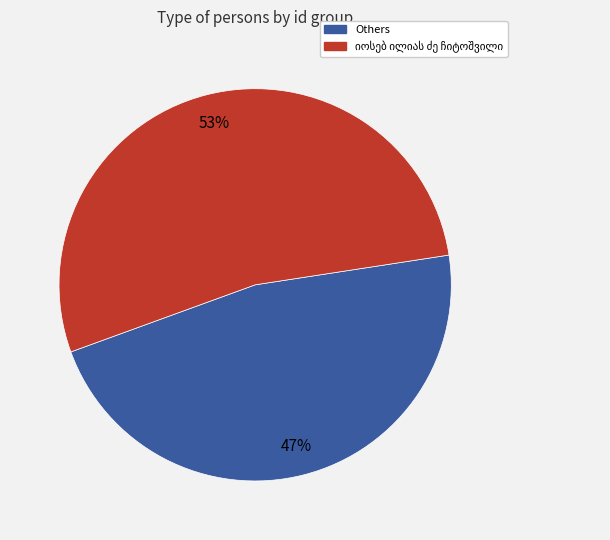

To the nearest percent, what portion does Others represent?

47%